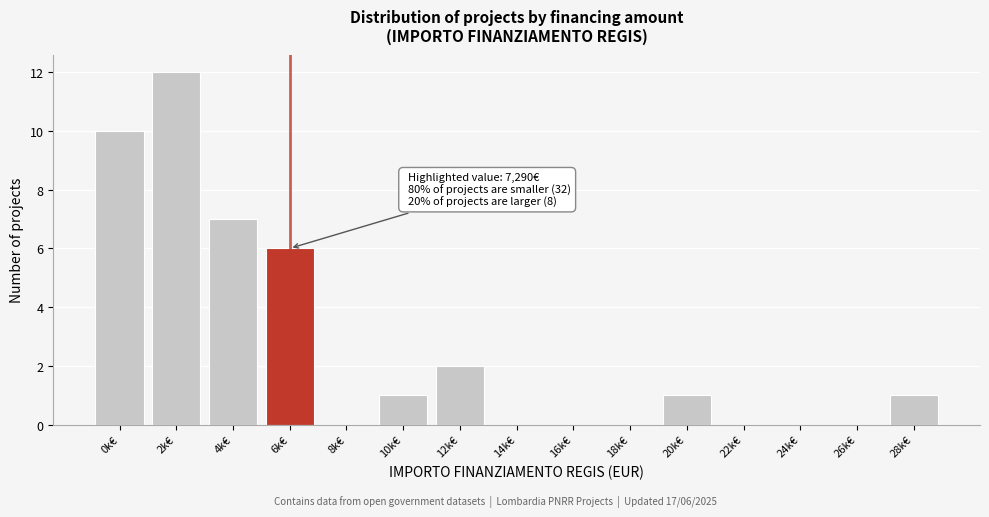

Reading right to left, extract all data points from this chart.

28k€=1	26k€=0	24k€=0	22k€=0	20k€=1	18k€=0	16k€=0	14k€=0	12k€=2	10k€=1	8k€=0	6k€=6	4k€=7	2k€=12	0k€=10